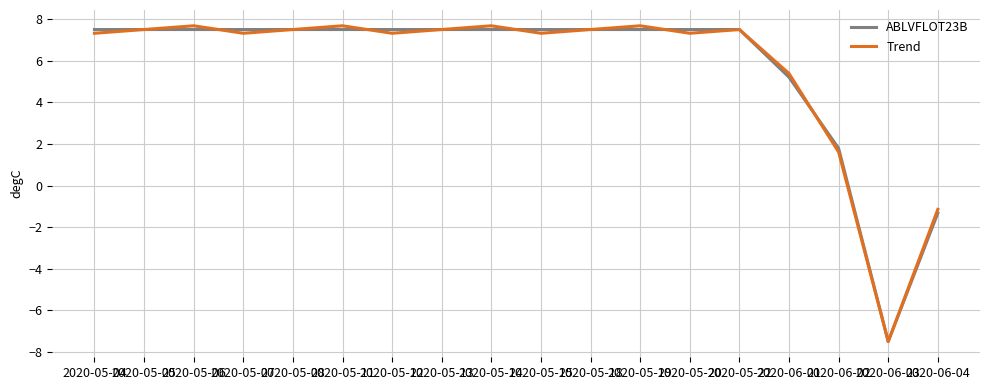

How many lines are shown in the chart?

2